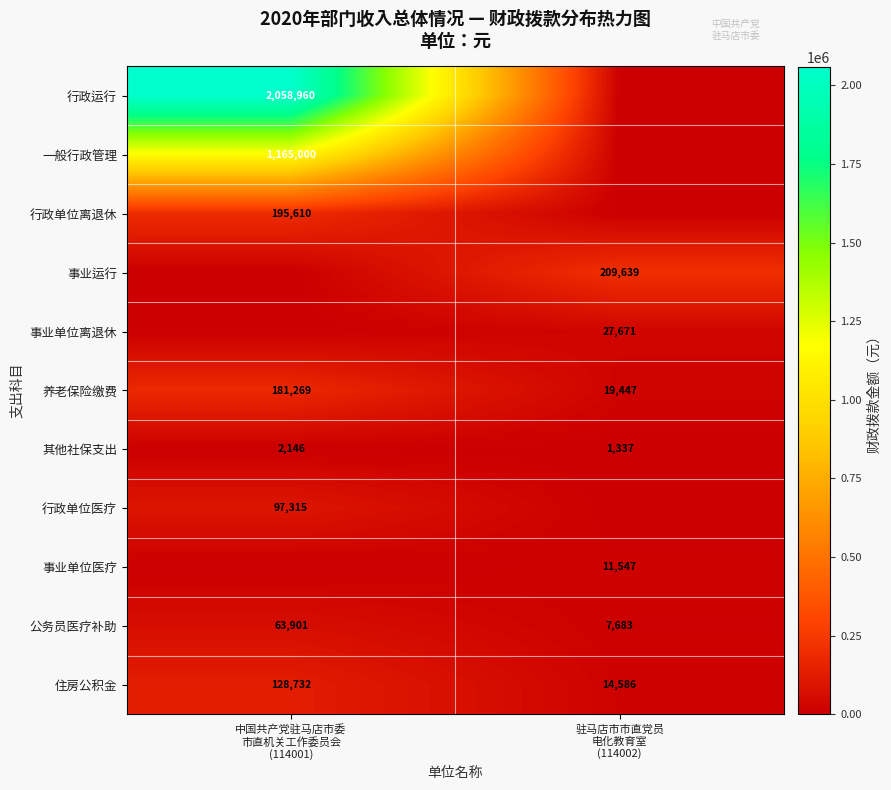

What is the average value of the 住房公积金 series?

71659